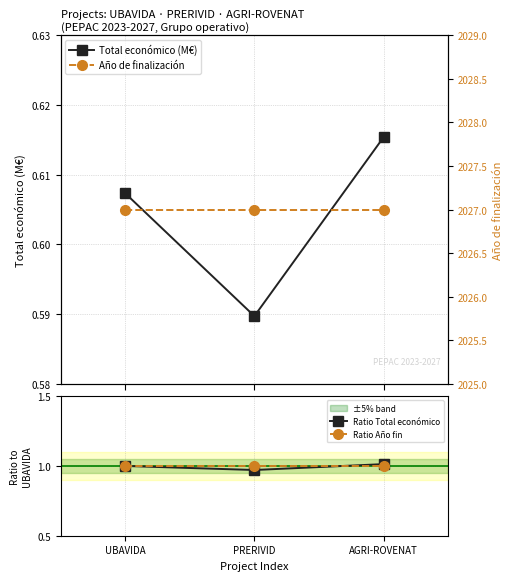

Reading left to right, what are all the values shown in this chart?

Total económico (M€): 0.6	0.6	0.6
Año de finalización: 2027.0	2027.0	2027.0
Ratio Total económico: 1.0	1.0	1.0
Ratio Año fin: 1.0	1.0	1.0